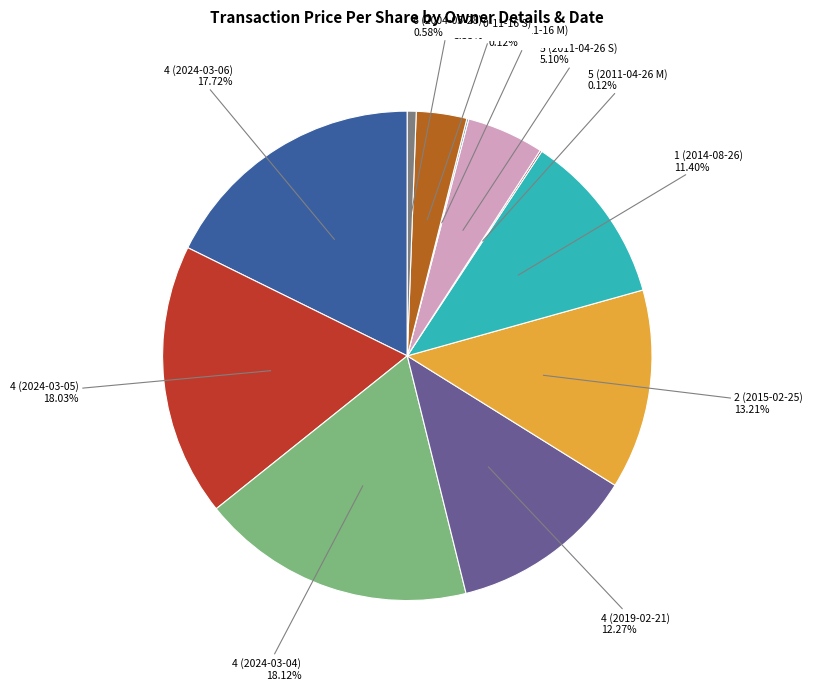

Is there a majority slice in this chart?

No